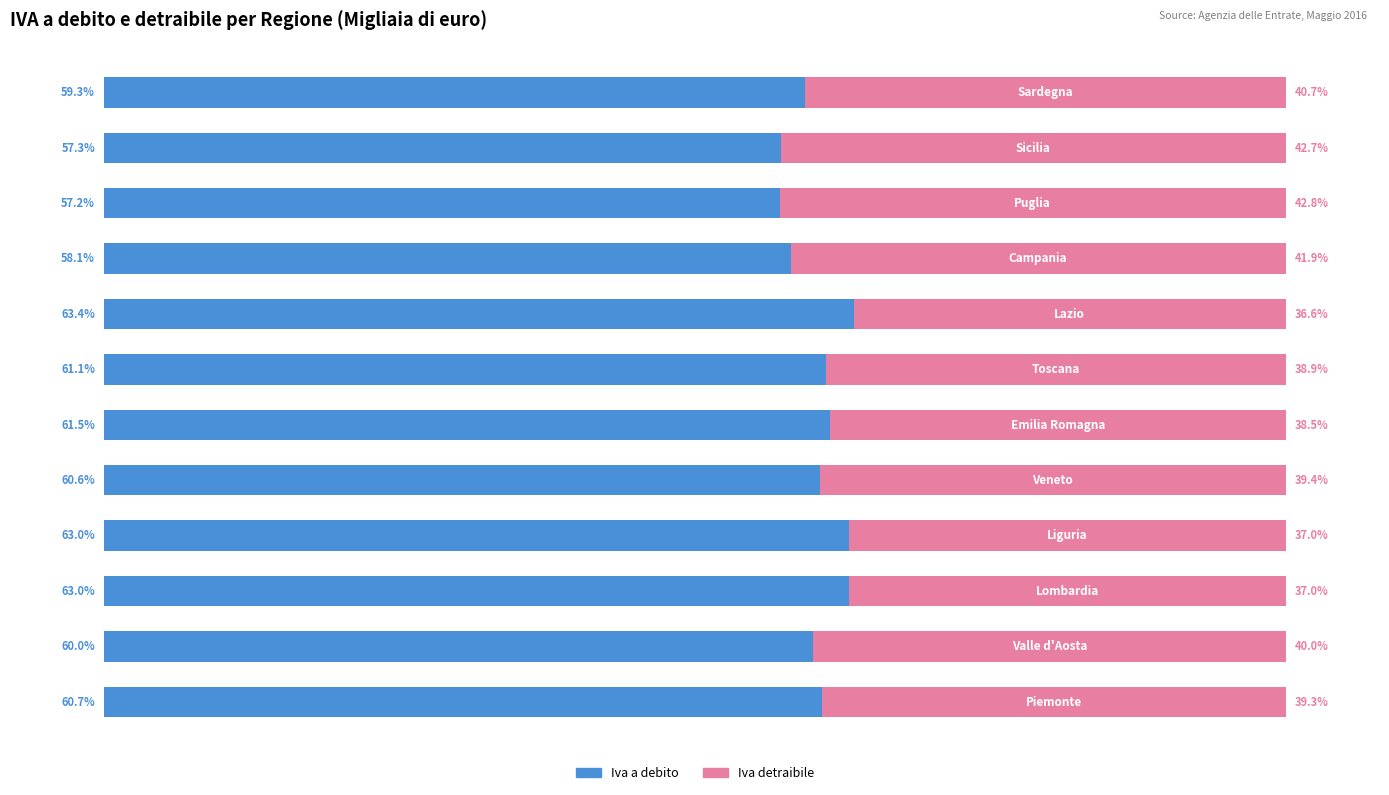

What are all the series names shown in the legend?

Iva a debito, Iva detraibile